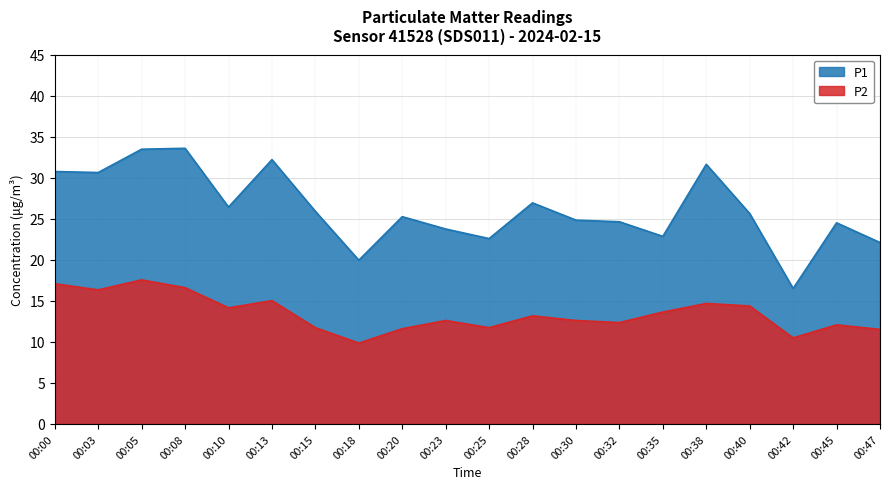

What is the difference between the maximum and minimum values in the P2 series?

7.7